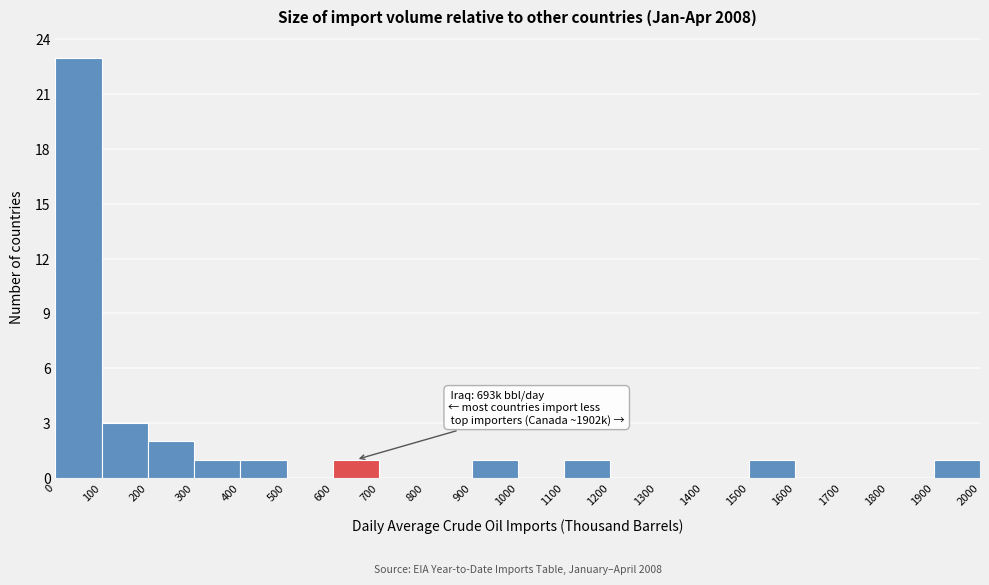

Over which range of the x-axis is the bar tallest?

0 to 100